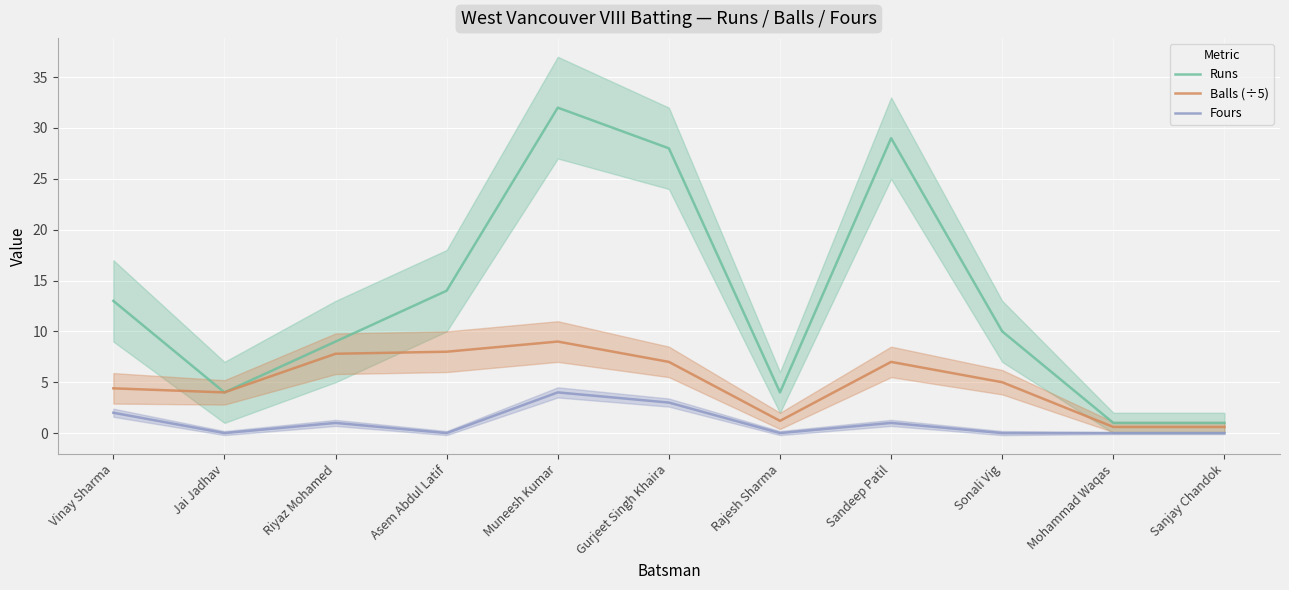

What is the sum of the Balls (÷5) values at Rajesh Sharma and Gurjeet Singh Khaira?

8.2